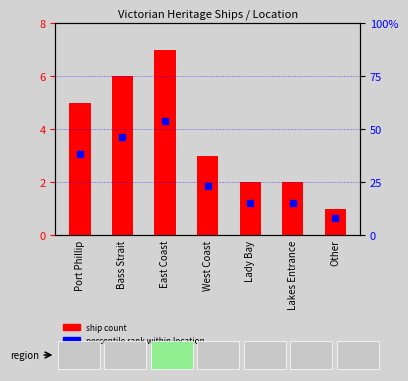

What is the total value across all series at East Coast?

61